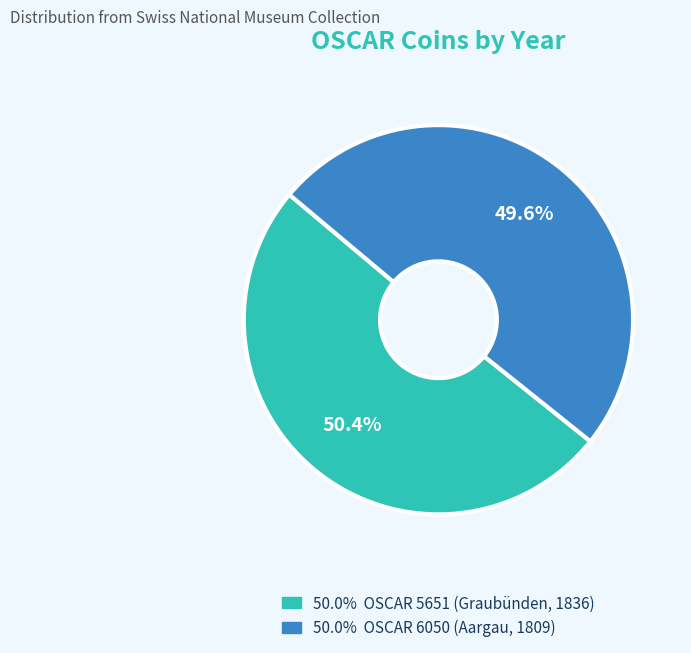

Does any single category account for the majority?

Yes